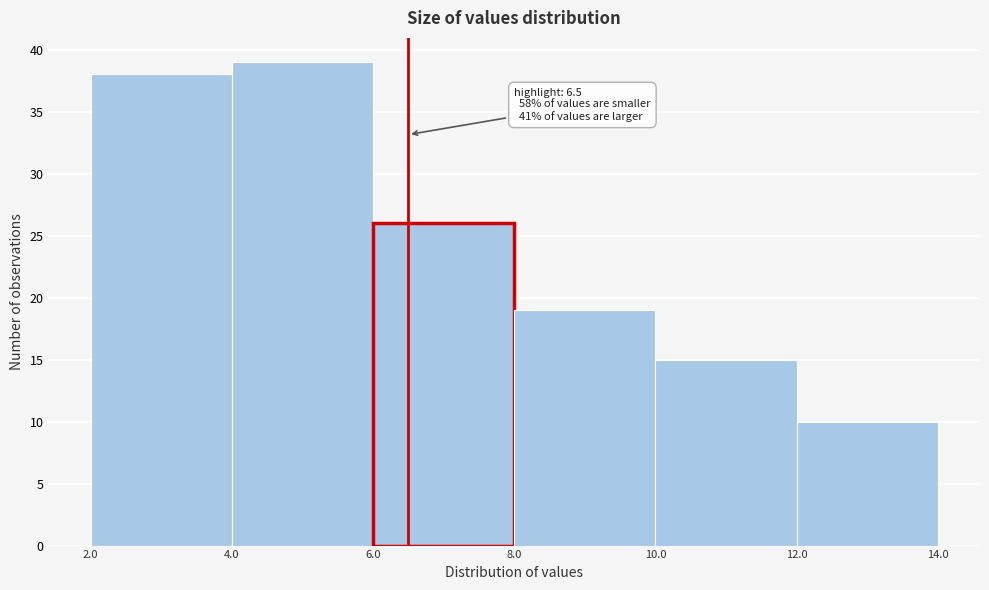

Over which range of the x-axis is the bar tallest?

4.0 to 6.0